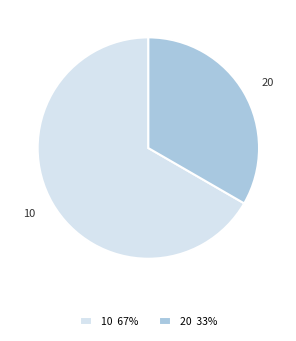

Is there any slice that represents more than half of the pie?

Yes